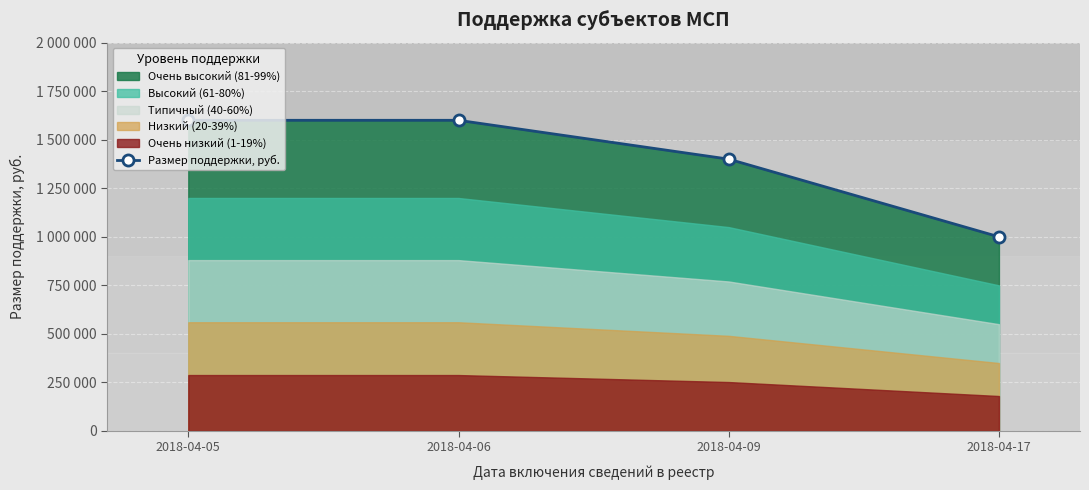

What is the greatest value displayed?

1600000